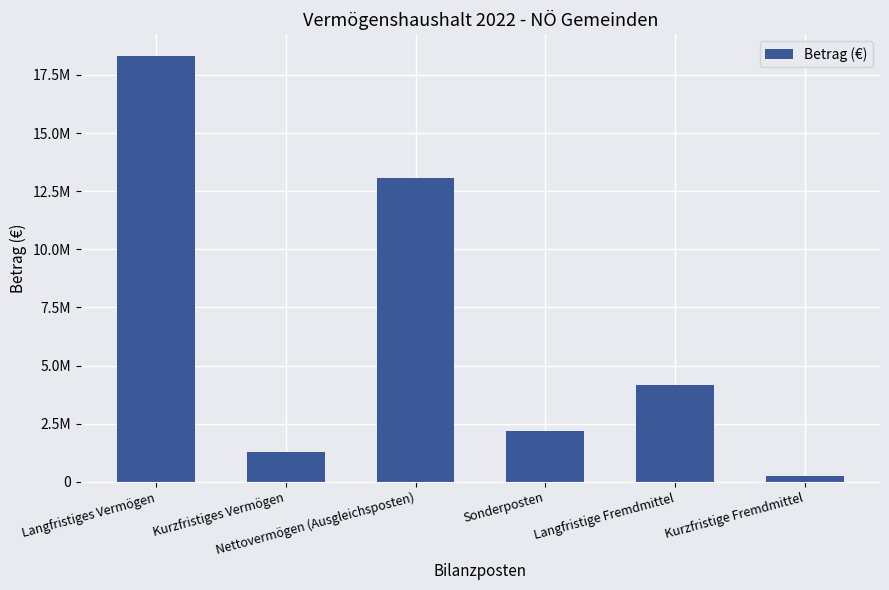

What is the smallest value displayed?

254773.3